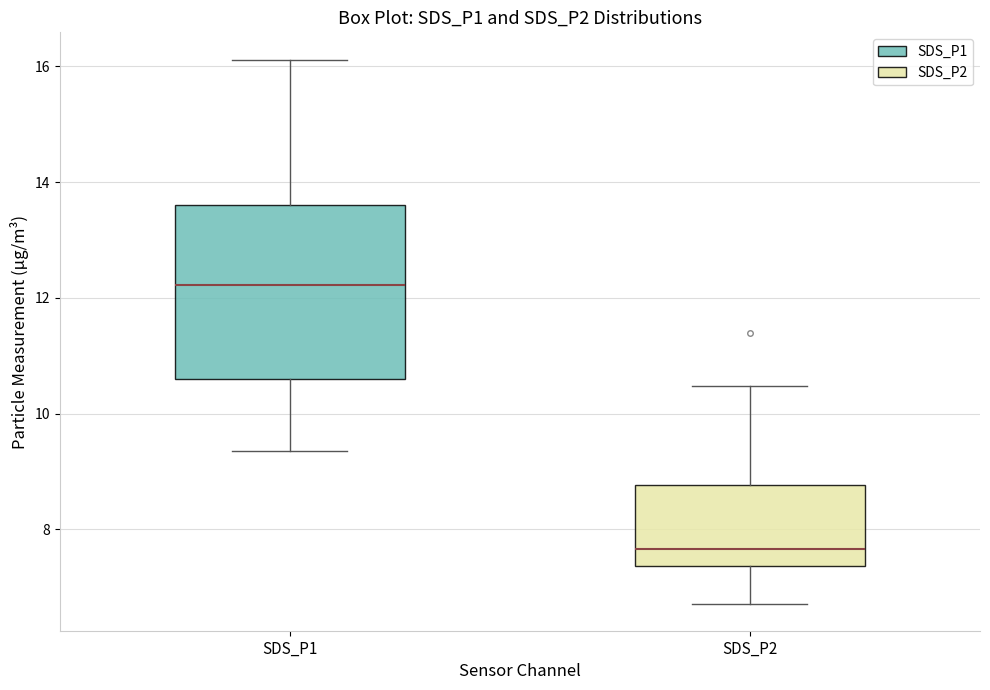

Reading left to right, read every box against the y-axis: the position of its median line, the range the box covers, and the ends of its whiskers. The values are not printed on the chart, so give them approximately, as read against the axis.

SDS_P1: median 12.2, box 10.6 to 13.6, whiskers 9.4 to 16.2
SDS_P2: median 7.6, box 7.4 to 8.8, whiskers 6.8 to 10.4